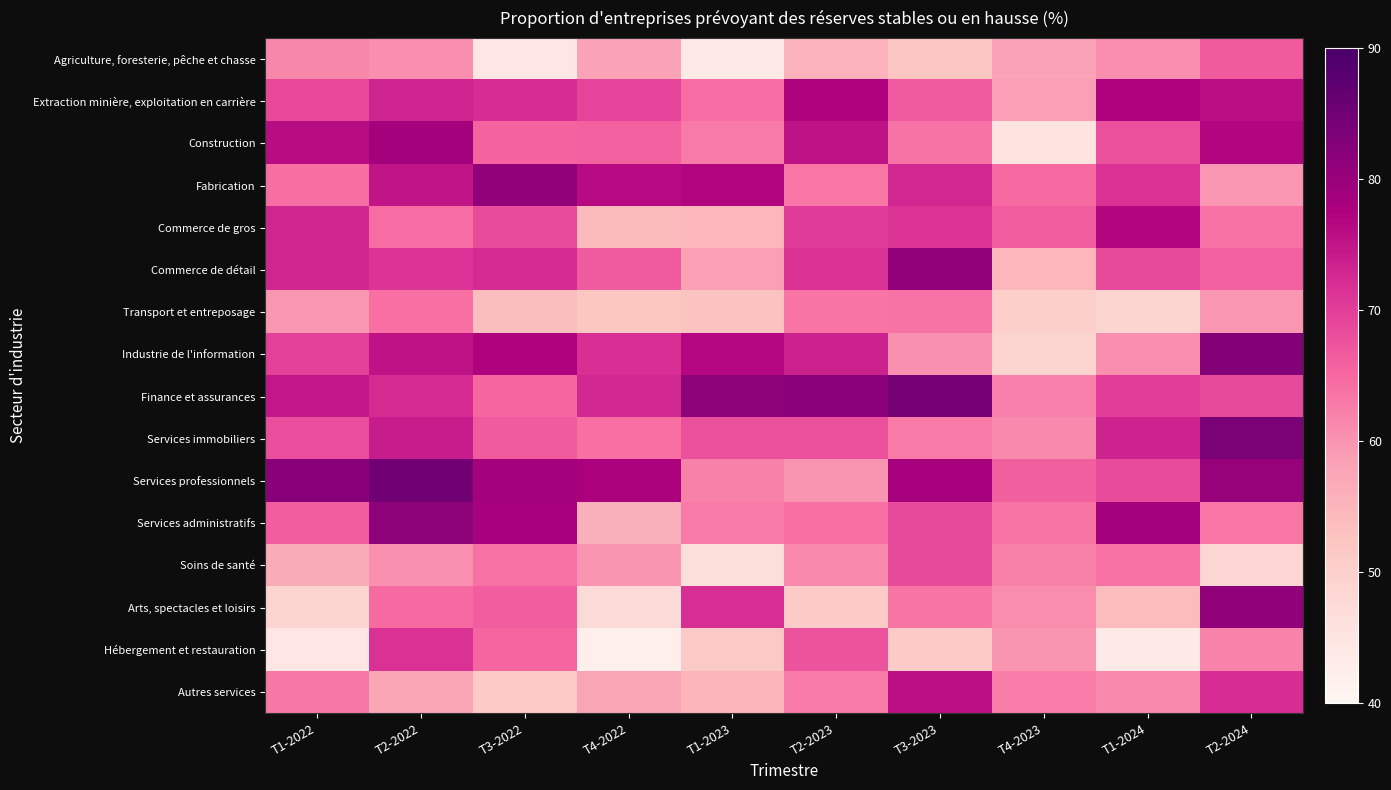

Between T4-2022 and T2-2022, which is larger?

T2-2022